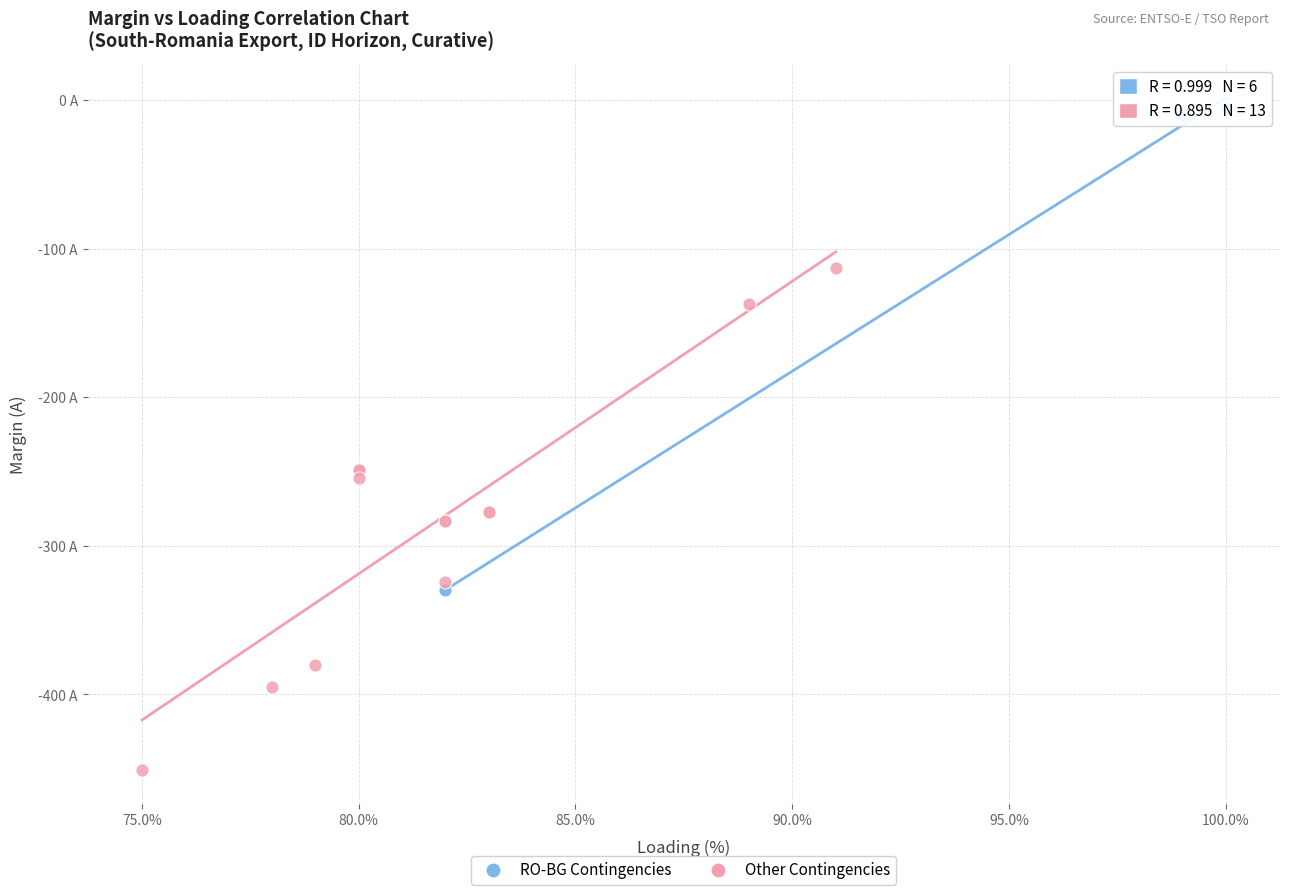

What are all the series names shown in the legend?

RO-BG Contingencies, Other Contingencies